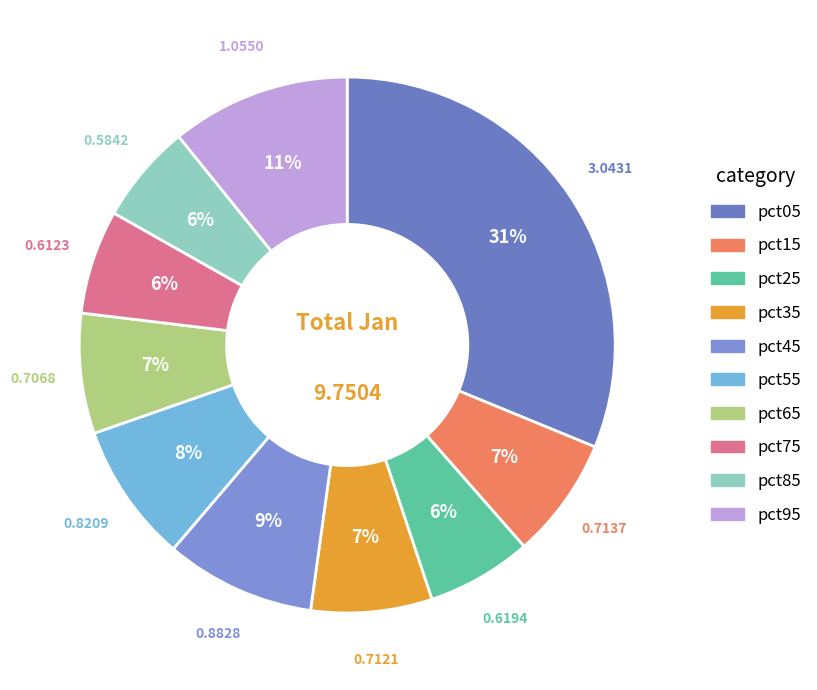

How many slices are in this pie chart?

10